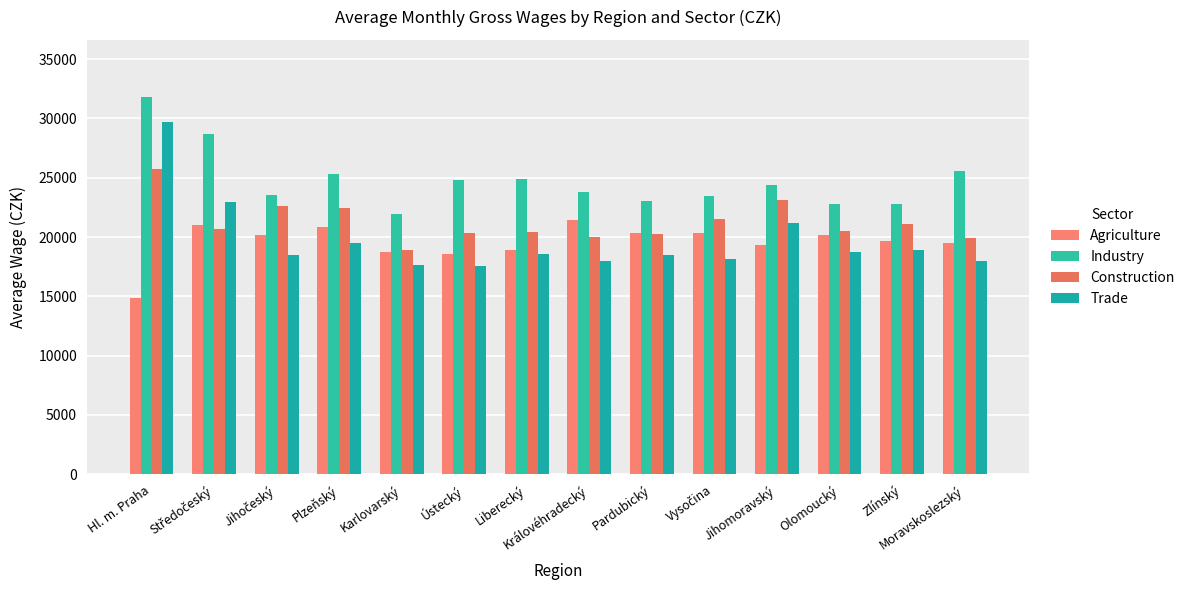

Reading left to right, list all the values displayed in this chart.

Agriculture: 14887	21004	20165	20888	18761	18600	18917	21452	20343	20303	19358	20171	19660	19493
Industry: 31845	28654	23522	25292	21938	24836	24934	23768	23060	23483	24377	22782	22802	25571
Construction: 25716	20703	22649	22418	18936	20319	20430	20016	20292	21554	23089	20474	21100	19932
Trade: 29703	22982	18473	19483	17670	17554	18569	17963	18463	18189	21191	18756	18886	17958